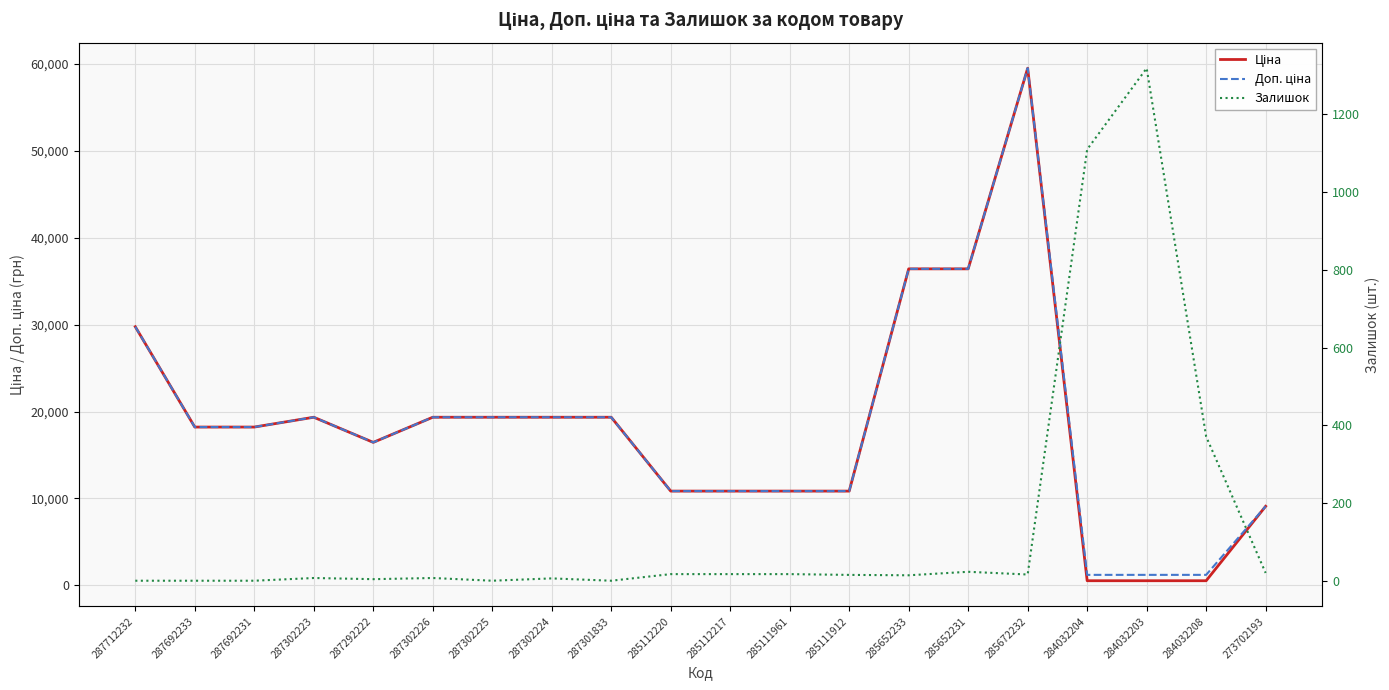

Reading left to right, extract all data points from this chart.

Ціна: 287712232=29761.5	287692233=18212.0	287692231=18212.0	287302223=19343.1	287292222=16448.2	287302226=19343.1	287302225=19343.1	287302224=19343.1	287301833=19343.1	285112220=10840.1	285112217=10840.1	285111961=10840.1	285111912=10840.1	285652233=36424.0	285652231=36424.0	285672232=59523.0	284032204=522.2	284032203=522.2	284032208=522.2	273702193=9092.0
Доп. ціна: 287712232=29761.5	287692233=18212.0	287692231=18212.0	287302223=19343.1	287292222=16448.2	287302226=19343.1	287302225=19343.1	287302224=19343.1	287301833=19343.1	285112220=10840.1	285112217=10840.1	285111961=10840.1	285111912=10840.1	285652233=36424.0	285652231=36424.0	285672232=59523.0	284032204=1197.0	284032203=1197.0	284032208=1197.0	273702193=9092.0
Залишок: 287712232=0.0	287692233=0.0	287692231=0.0	287302223=7.0	287292222=4.0	287302226=7.0	287302225=0.0	287302224=6.0	287301833=0.0	285112220=17.0	285112217=17.0	285111961=17.0	285111912=15.0	285652233=14.0	285652231=23.0	285672232=16.0	284032204=1110.0	284032203=1319.0	284032208=371.0	273702193=20.0